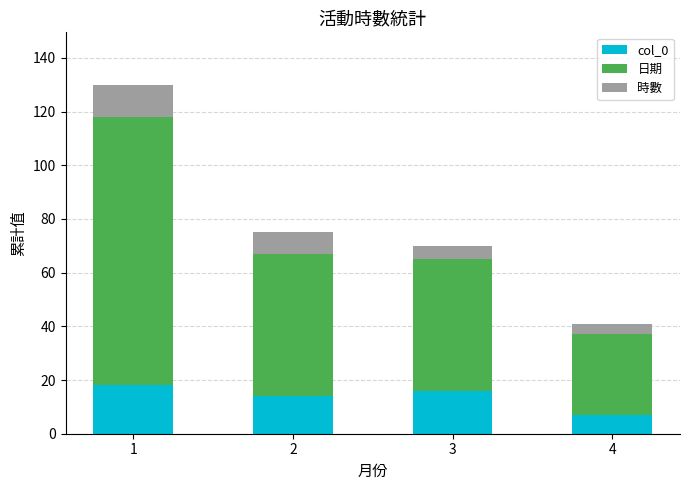

How many bars are there in total?

4